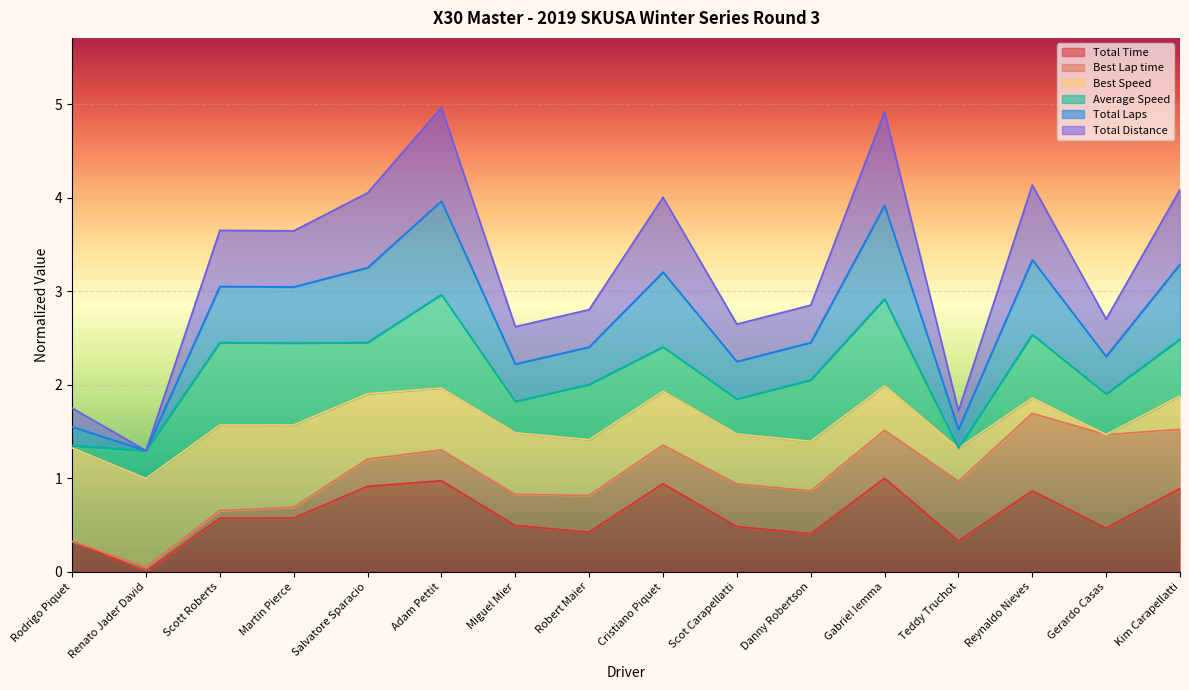

Is the value of Total Time at Cristiano Piquet greater than the value of Total Distance at Reynaldo Nieves?

No